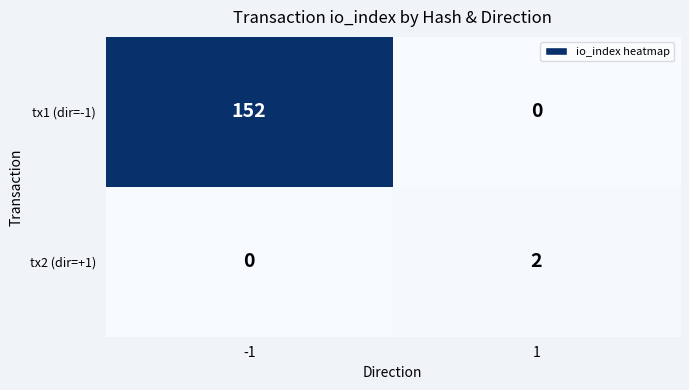

At which category is the sum across all series the highest?

-1